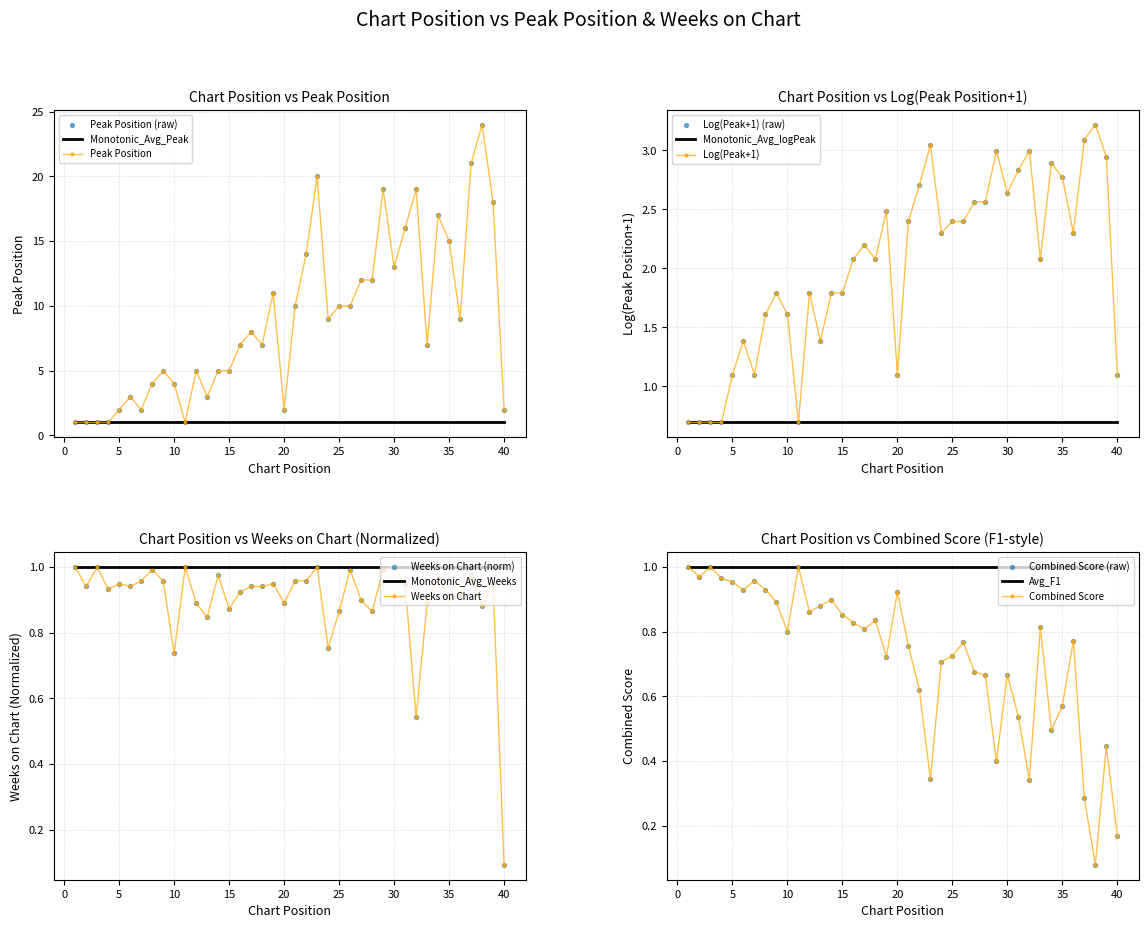

At how many categories does at least one series exceed 12?

11